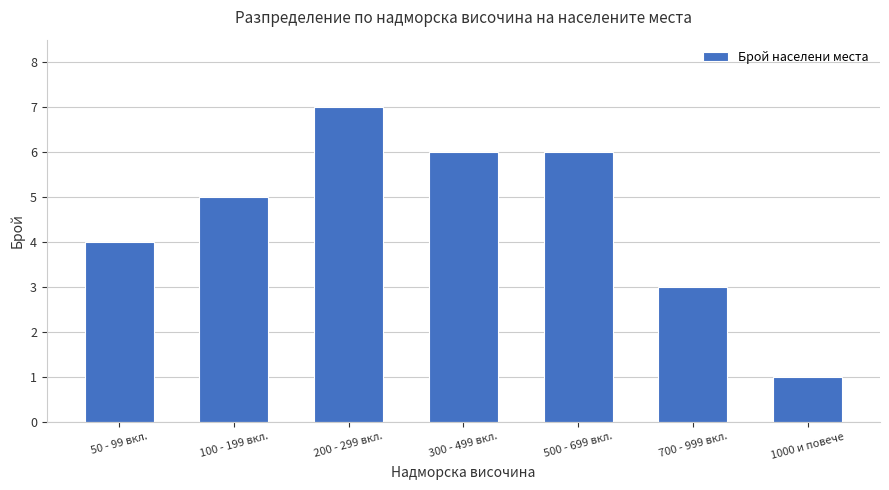

What is the change in value from 300 - 499 вкл. to 1000 и повече?

-5